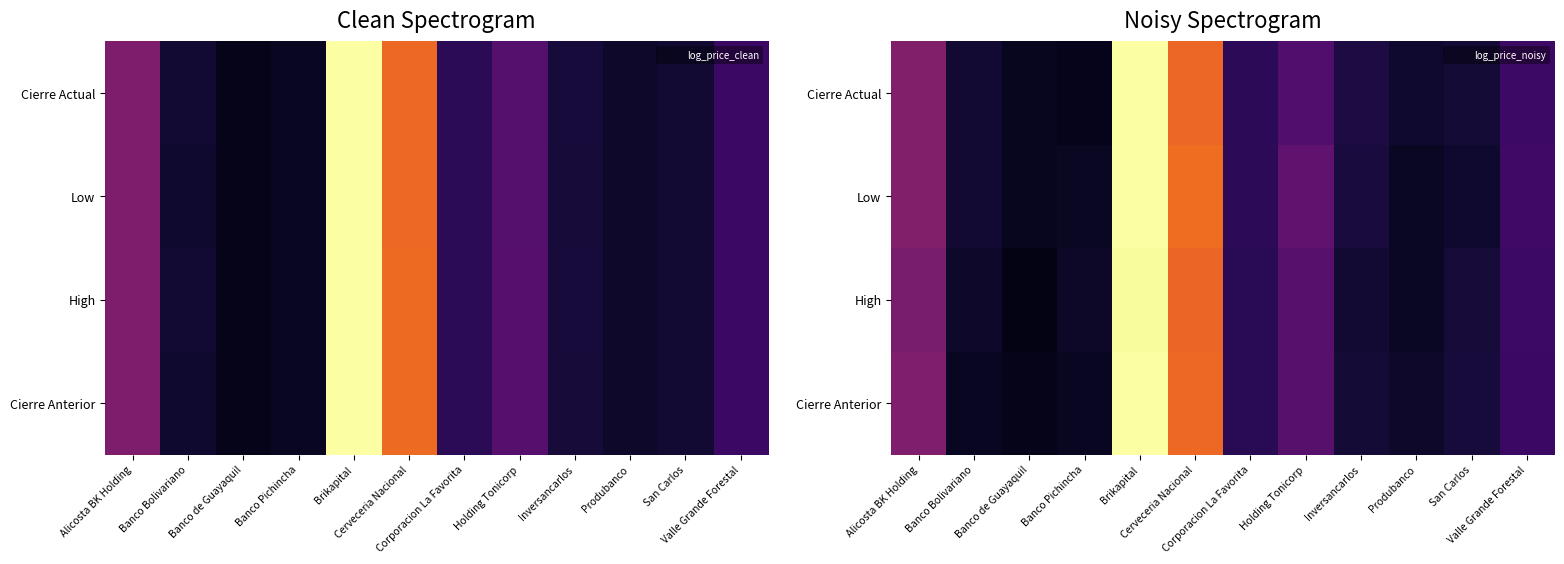

At which category does the chart reach its peak across all series?

Brikapital